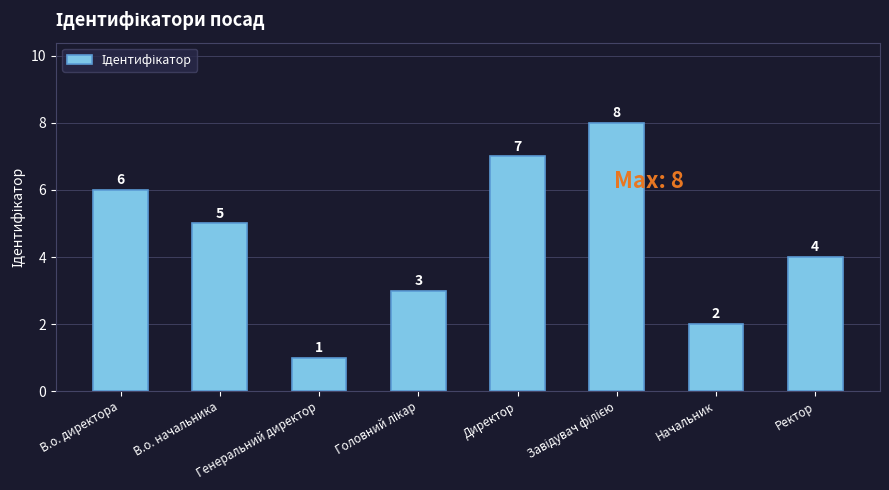

The value at Начальник is 2. True or false?

True